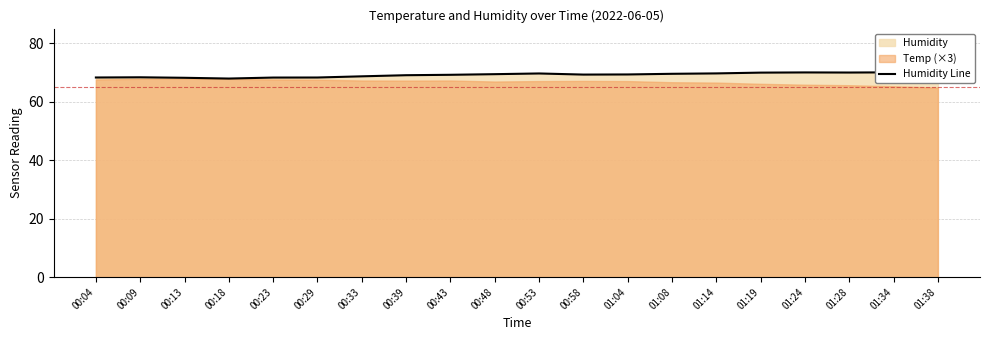

Between 01:19 and 01:14, which is larger?

01:19